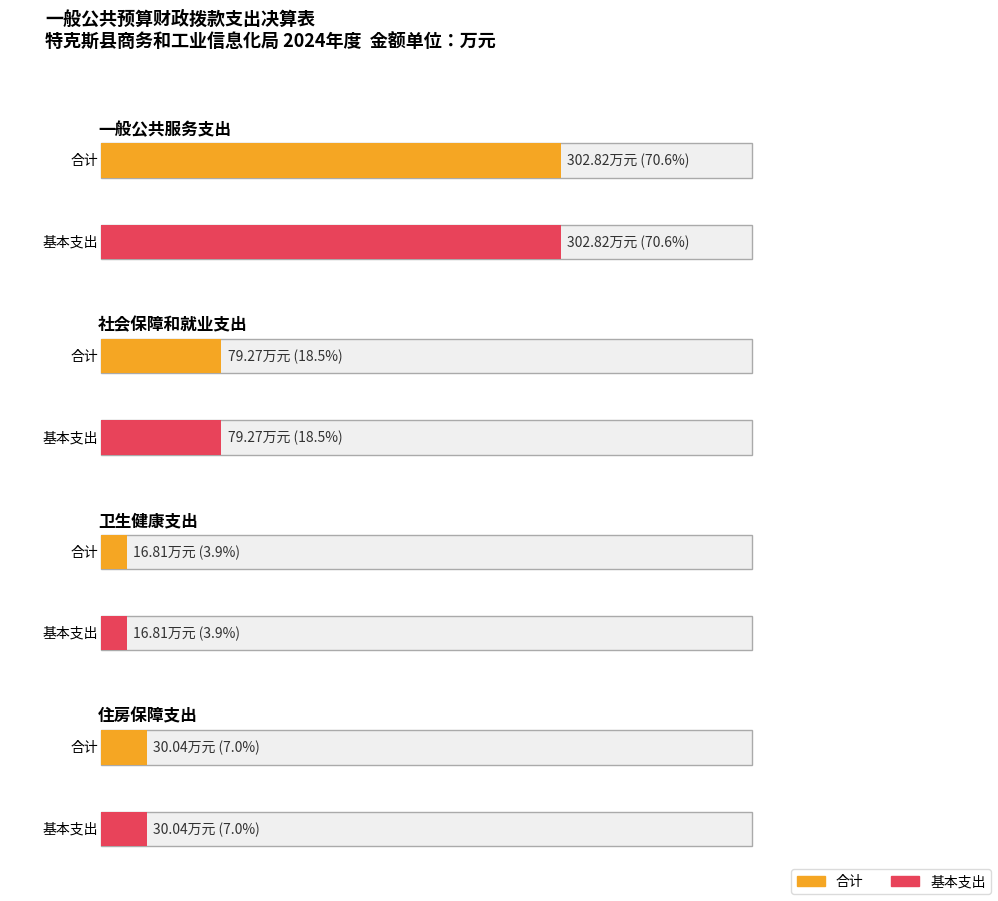

What are all the series names shown in the legend?

合计, 基本支出